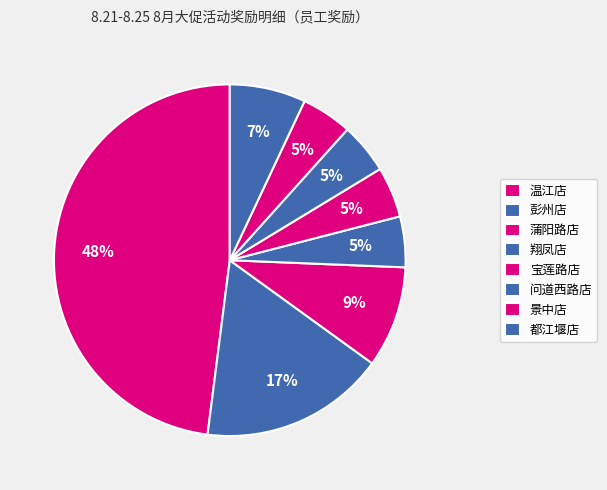

How many segments does this pie chart have?

8